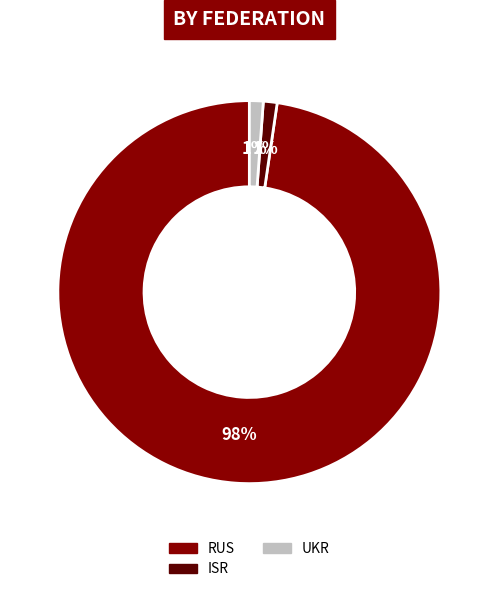

To the nearest percent, what is the difference between the largest and smallest slice percentages?

97%